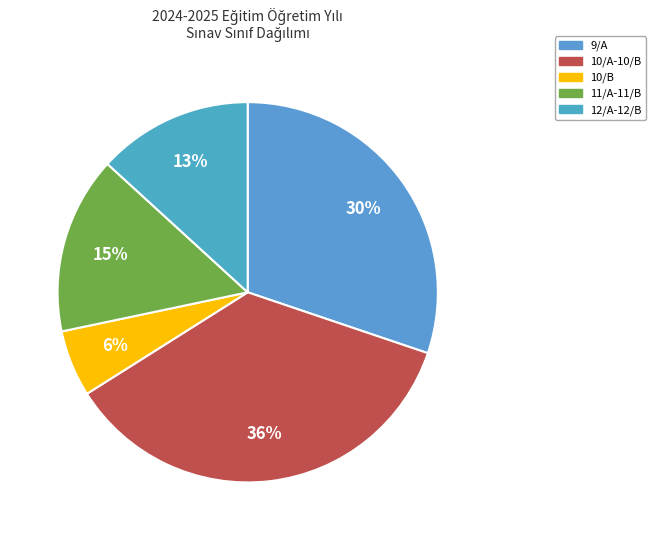

How many slices are in this pie chart?

5